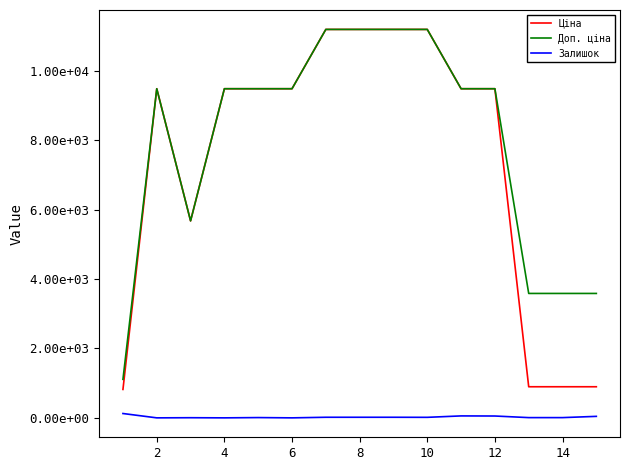

At how many categories does at least one series exceed 140?

15